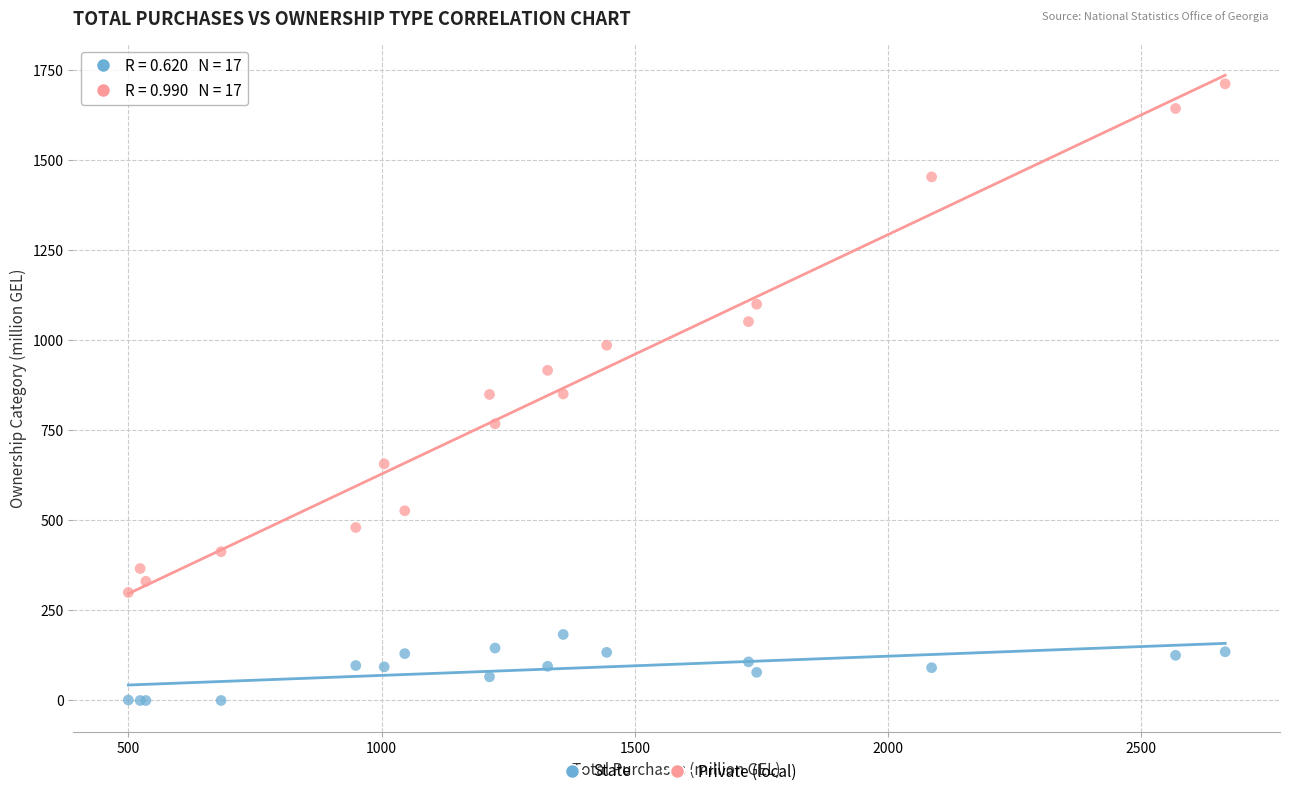

Which series reaches the maximum Y coordinate?

Private (local)